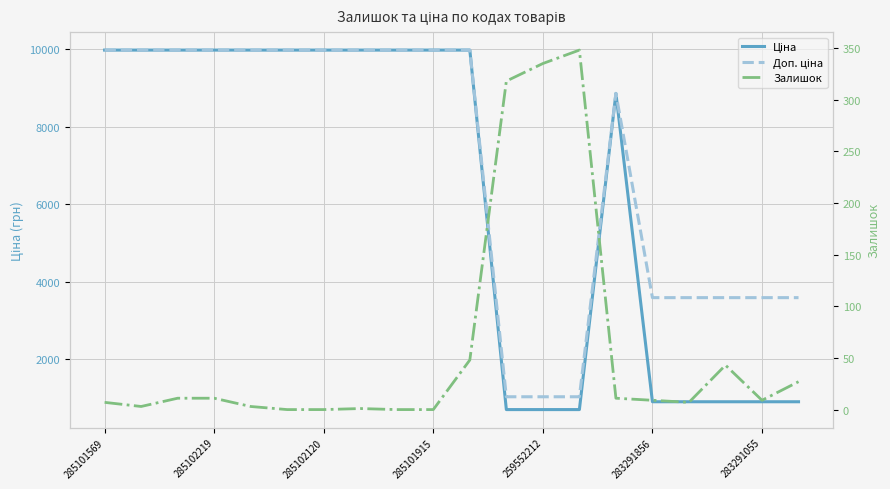

What is the lowest value of the Ціна series?

693.7